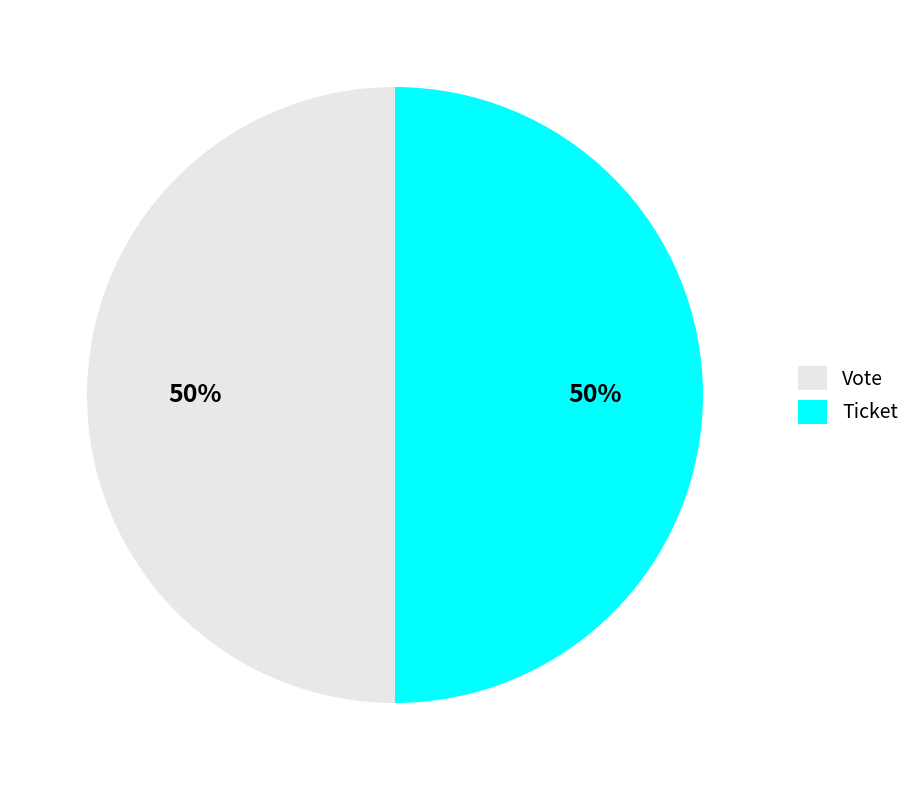

To the nearest percent, what is the combined percentage of Vote and Ticket?

100%